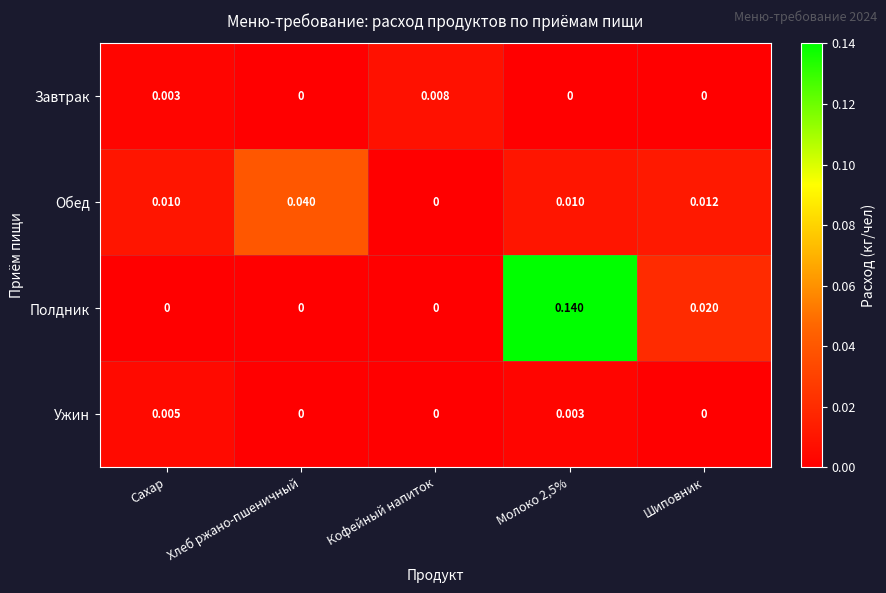

At which category is the sum across all series the highest?

Молоко 2,5%